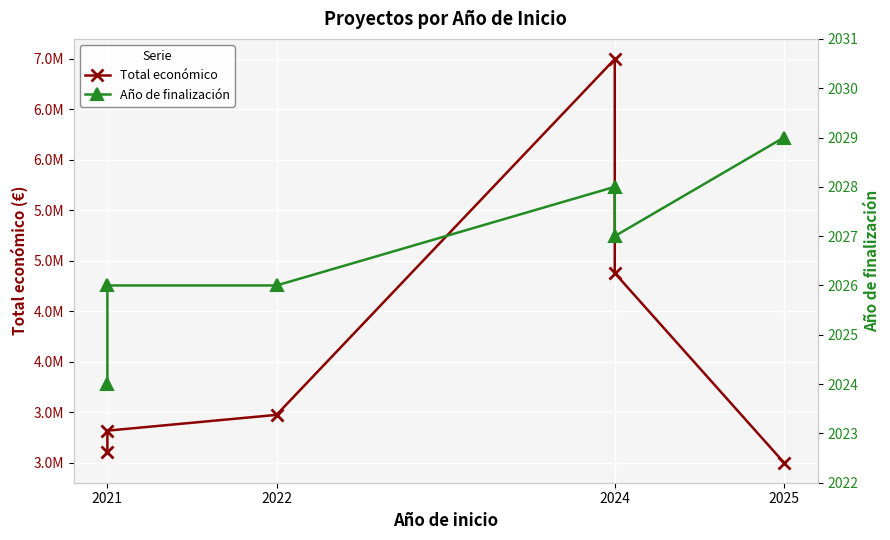

True or false: Total económico has a value of 1529032 at 2021.

False